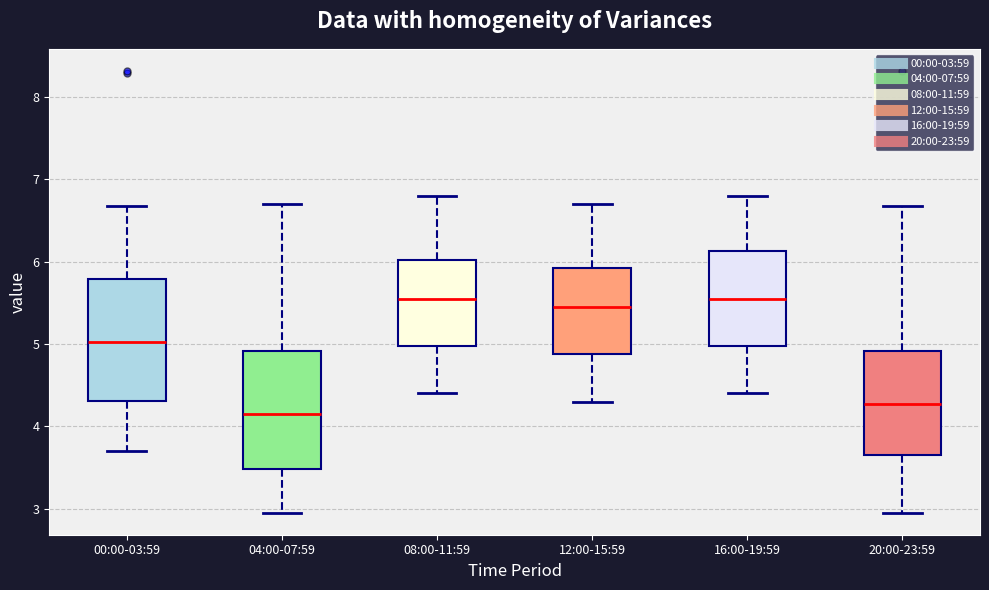

Where does the lower whisker of the box for 16:00-19:59 end on the y-axis? The values are not printed on the chart, so give them approximately, as read against the axis.

4.4